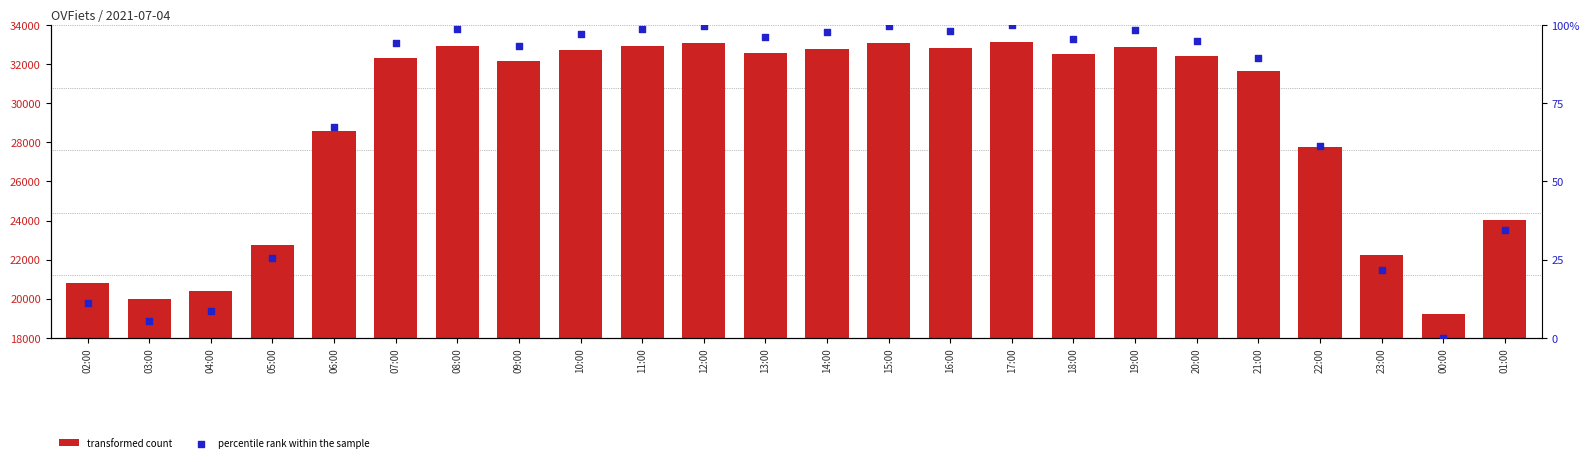

Which series has the largest total across all categories?

col_3